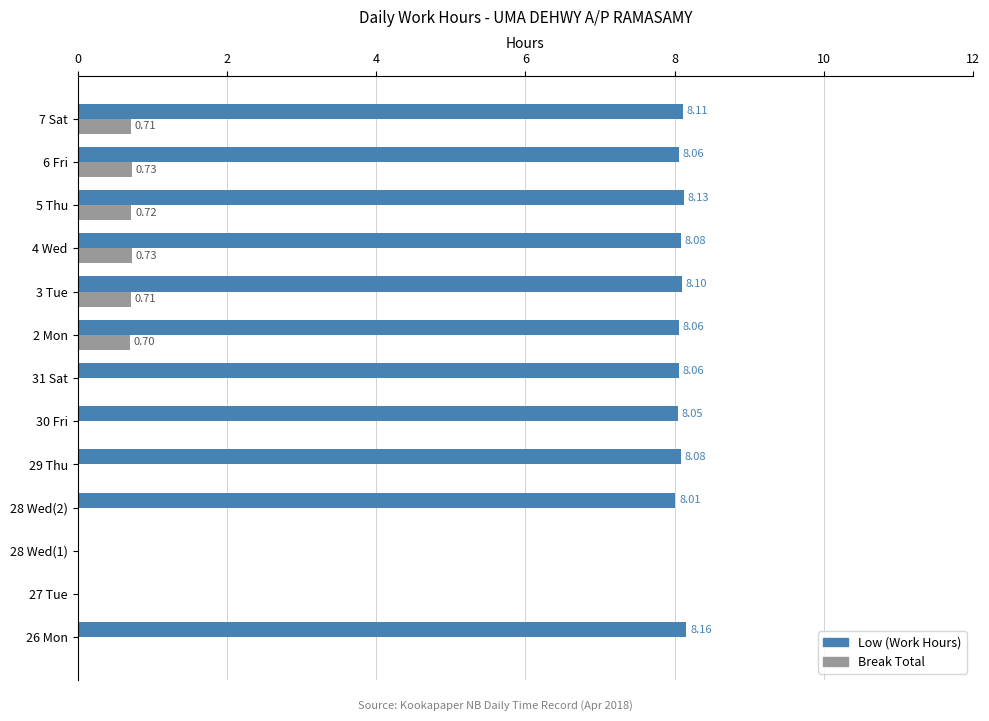

Between 4 Wed and 5 Thu, which series saw the biggest shift?

Low (Work Hours)